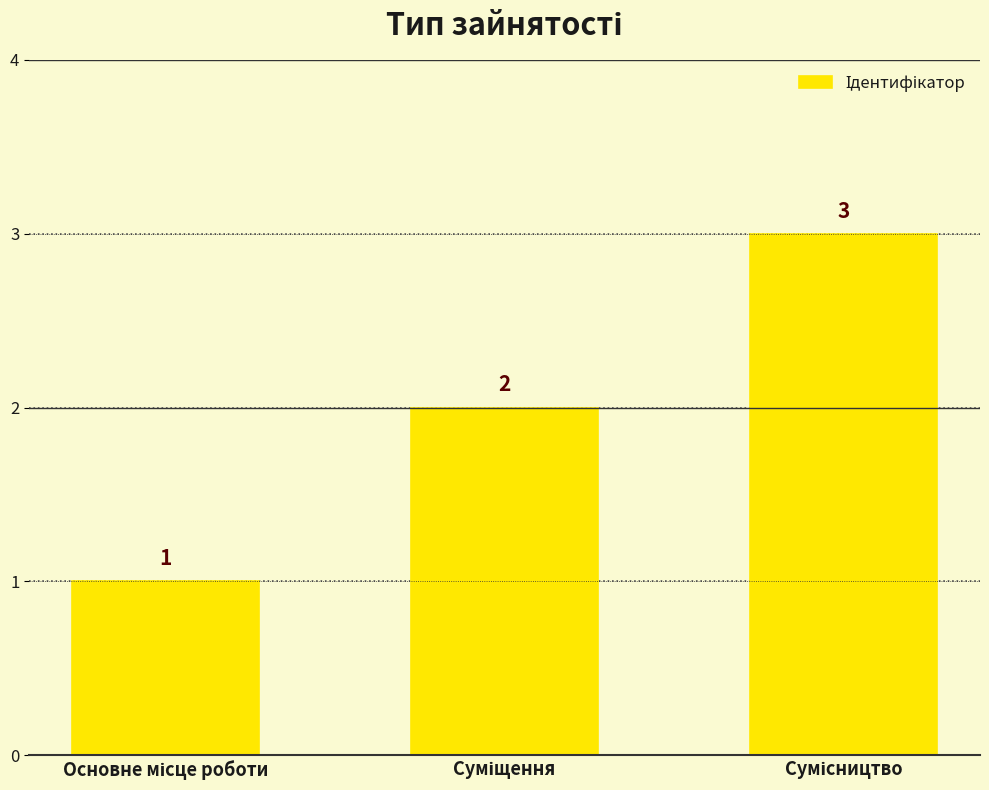

What is the greatest value displayed?

3